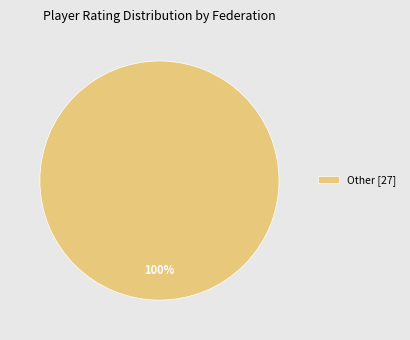

To the nearest percent, what portion does Other [27] represent?

100%